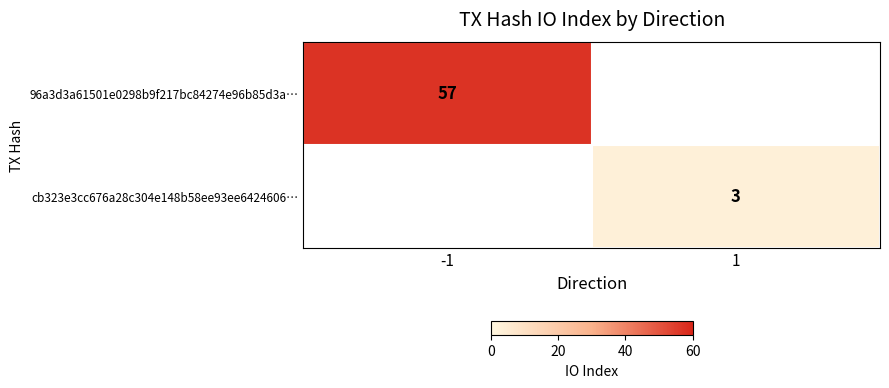

At how many categories does at least one series exceed 38?

1